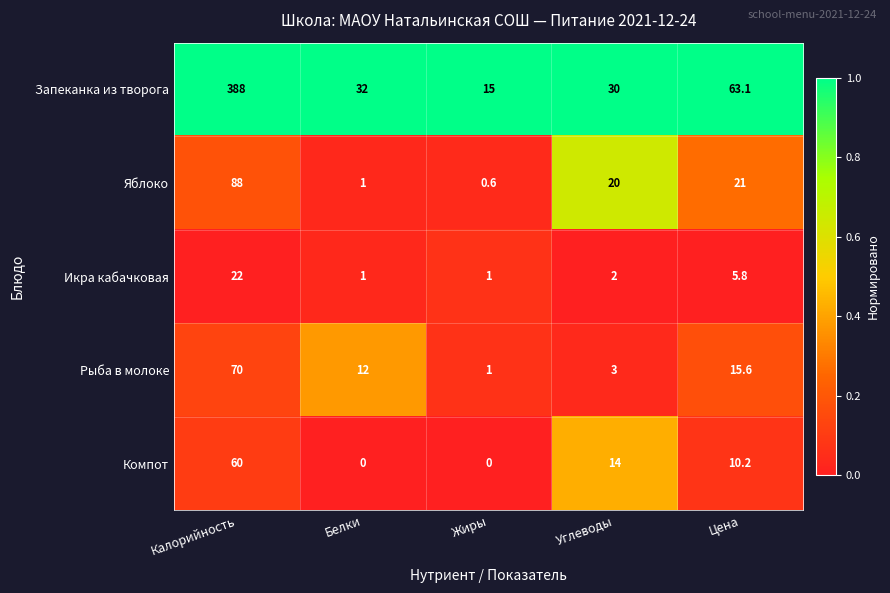

What is the sum of all Рыба в молоке values?

101.6